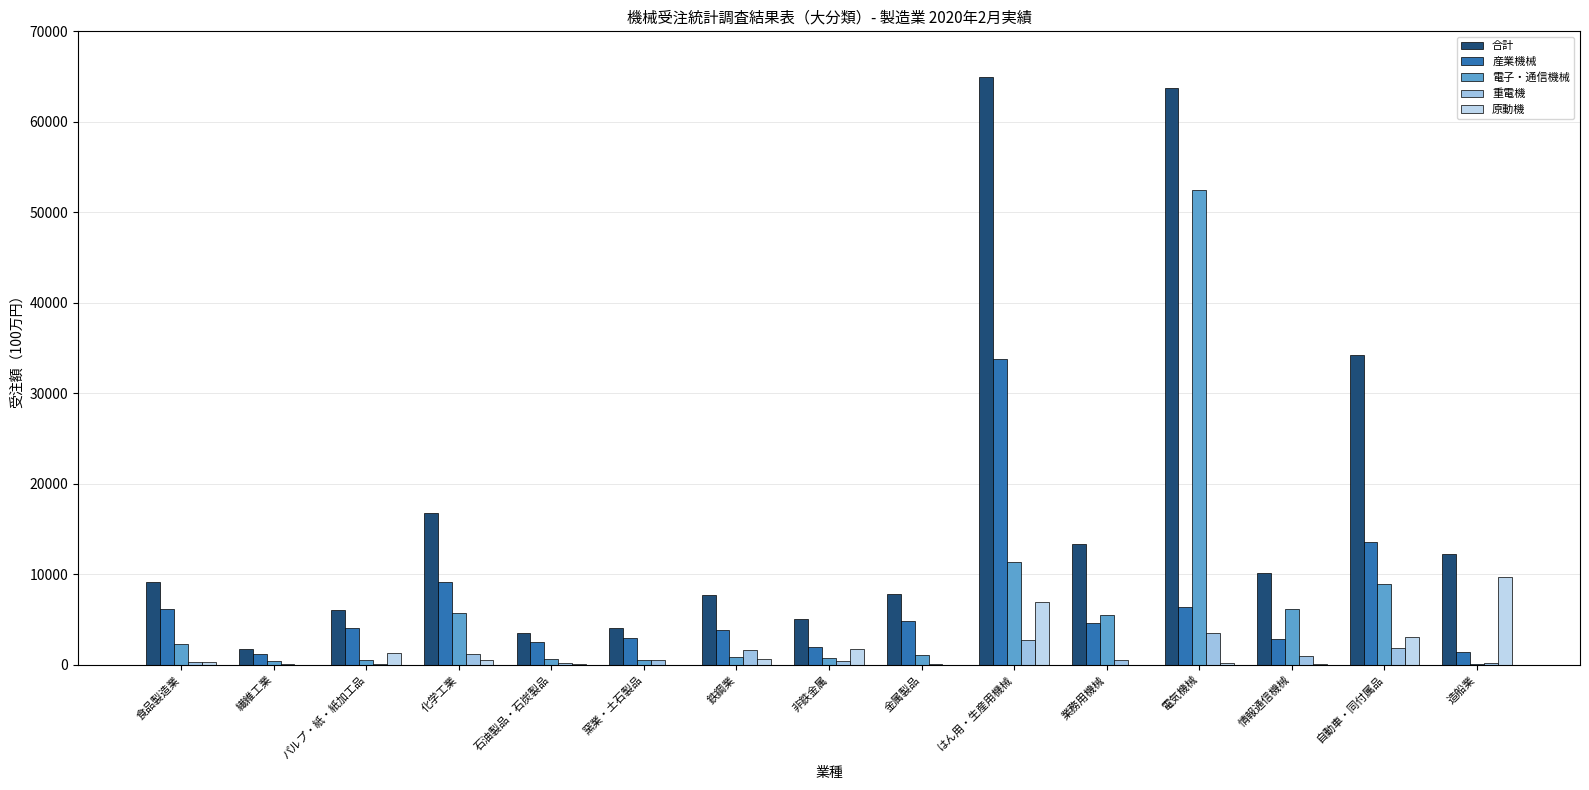

Rank the series by their maximum value, from highest to lowest.

合計, 電子・通信機械, 産業機械, 原動機, 重電機